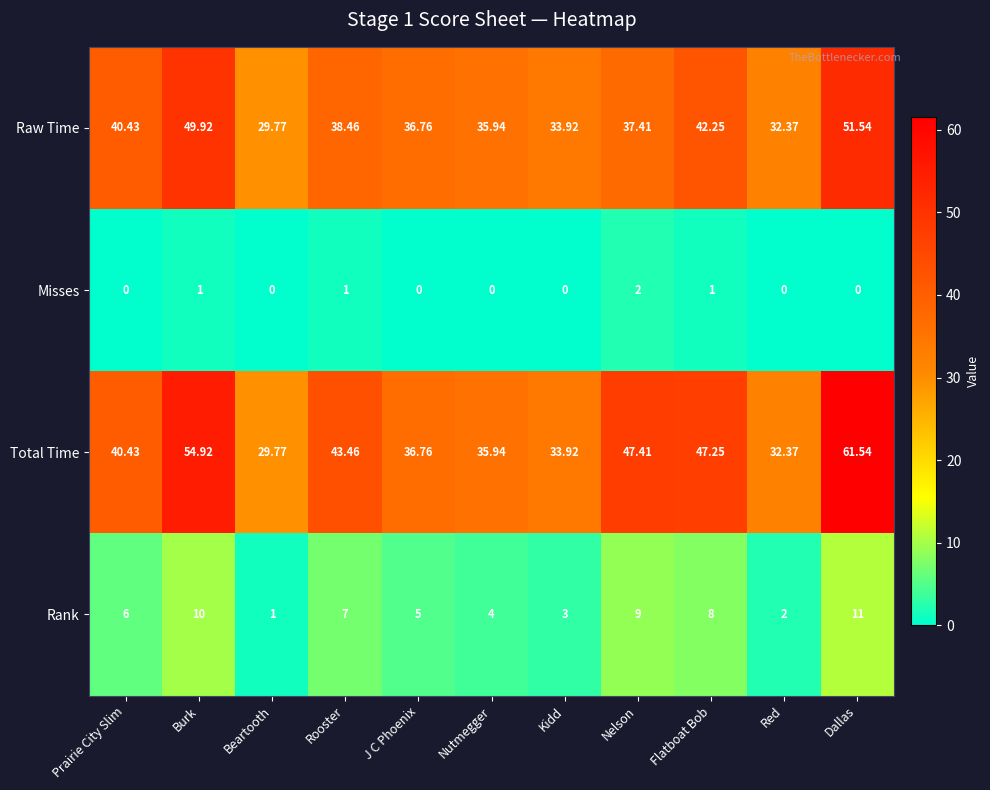

At which category is the sum across all series the highest?

Dallas